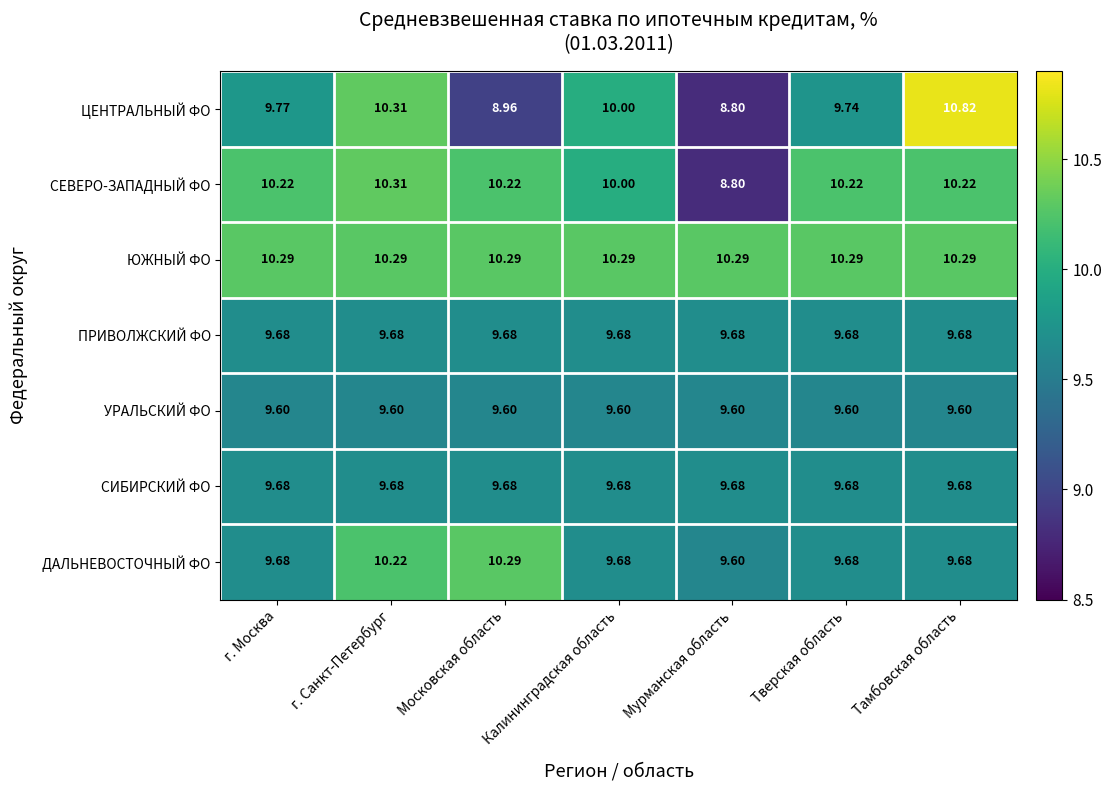

How many categories are shown in the chart?

7